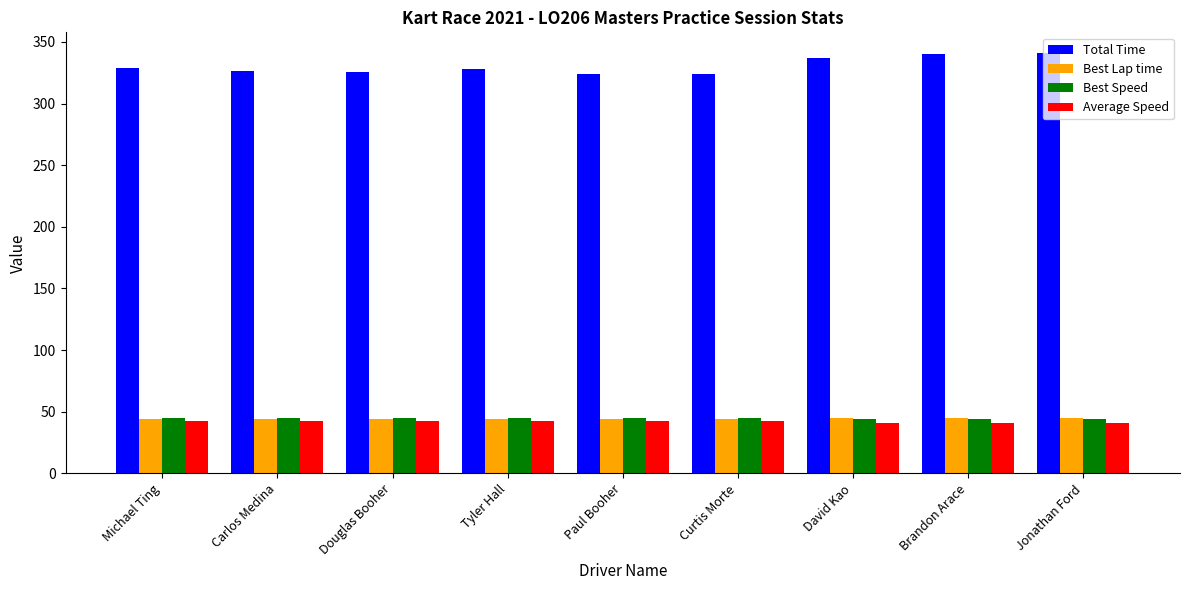

What is the difference between the Best Lap time values at Paul Booher and Curtis Morte?

0.1